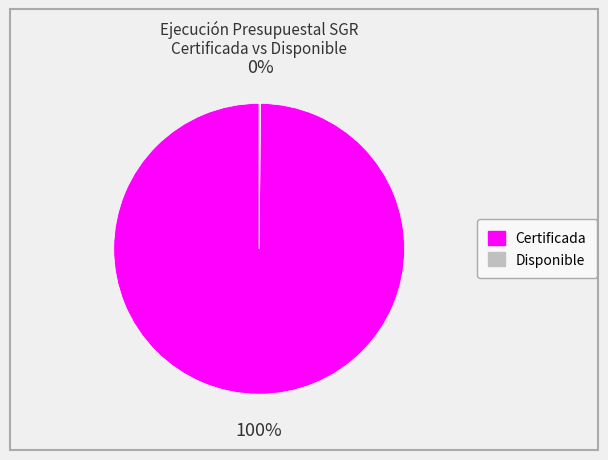

The Certificada slice represents 100% of the pie. True or false?

True